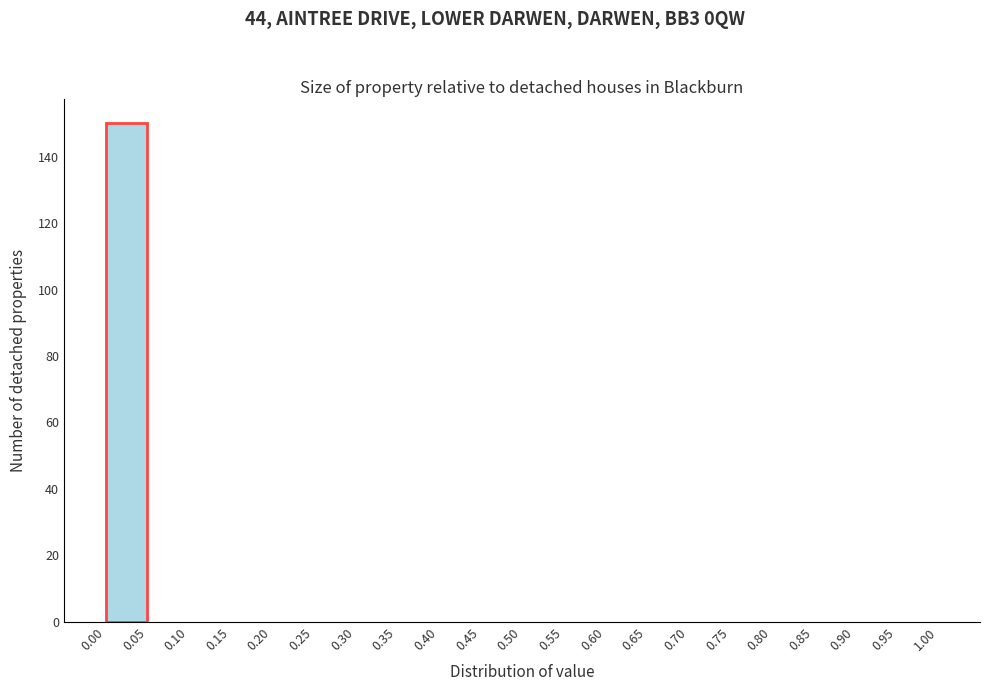

Reading left to right, list every bar in this chart as the range it spans on the x-axis followed by its height. The values are not printed on the chart, so give them approximately, as read against the axis.

0.00 to 0.05: 150
0.05 to 0.10: 0
0.10 to 0.15: 0
0.15 to 0.20: 0
0.20 to 0.25: 0
0.25 to 0.30: 0
0.30 to 0.35: 0
0.35 to 0.40: 0
0.40 to 0.45: 0
0.45 to 0.50: 0
0.50 to 0.55: 0
0.55 to 0.60: 0
0.60 to 0.65: 0
0.65 to 0.70: 0
0.70 to 0.75: 0
0.75 to 0.80: 0
0.80 to 0.85: 0
0.85 to 0.90: 0
0.90 to 0.95: 0
0.95 to 1.00: 0